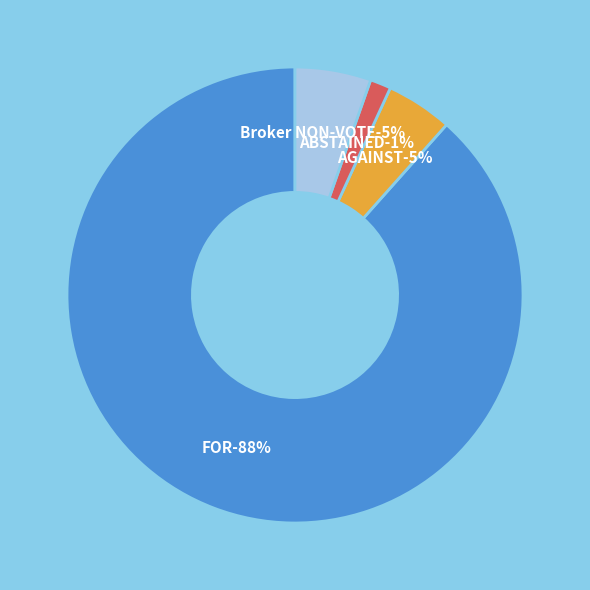

Is it true that Broker NON-VOTE is 5% of the pie?

True